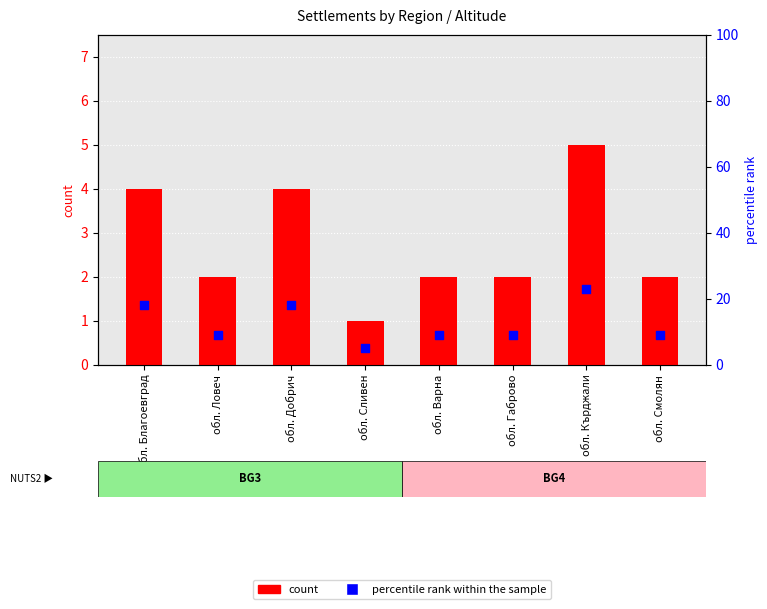

Which series has the widest spread of Y values?

percentile rank within the sample